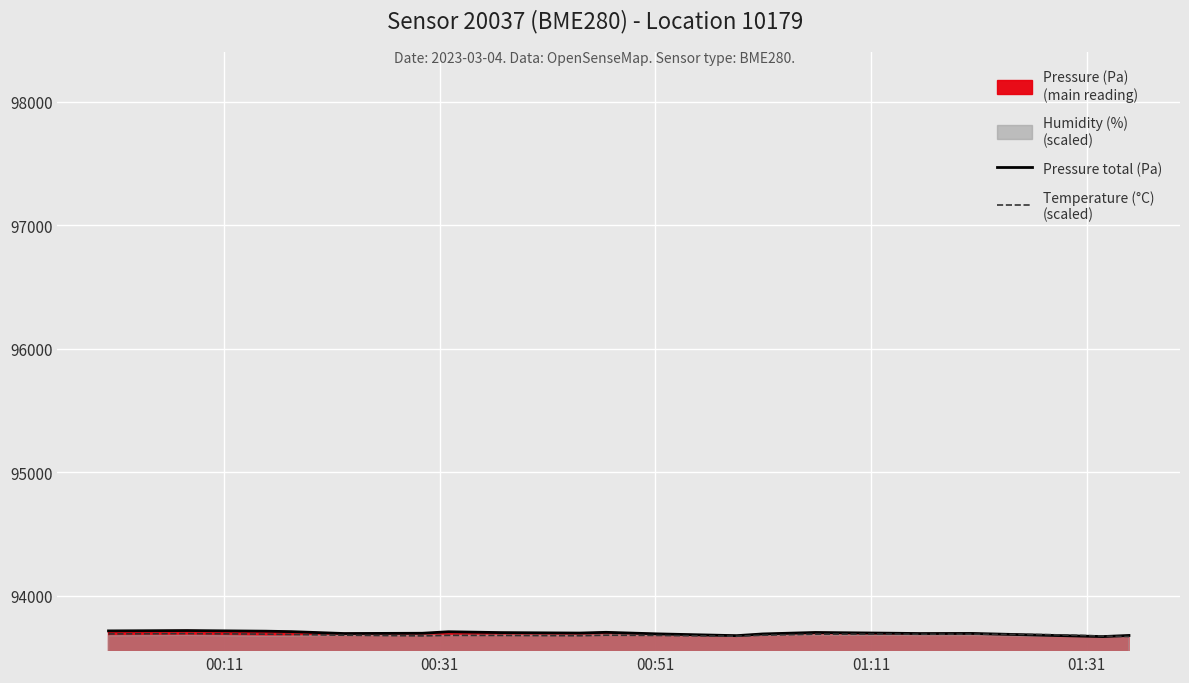

What value does the Temperature (°C)
(scaled) series have at 00:51?

93687.5